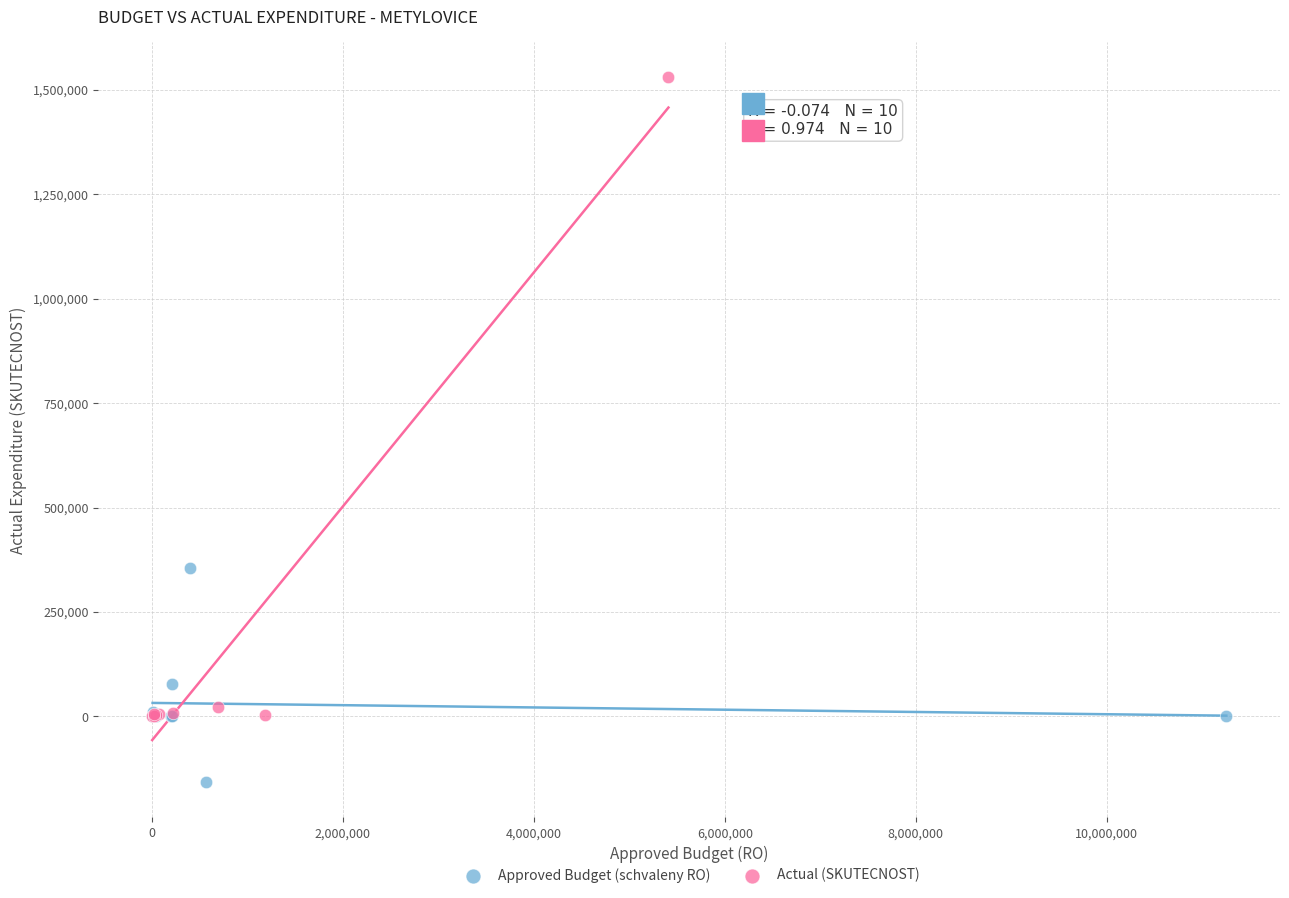

Which series contains the highest Y value?

Actual (SKUTECNOST)